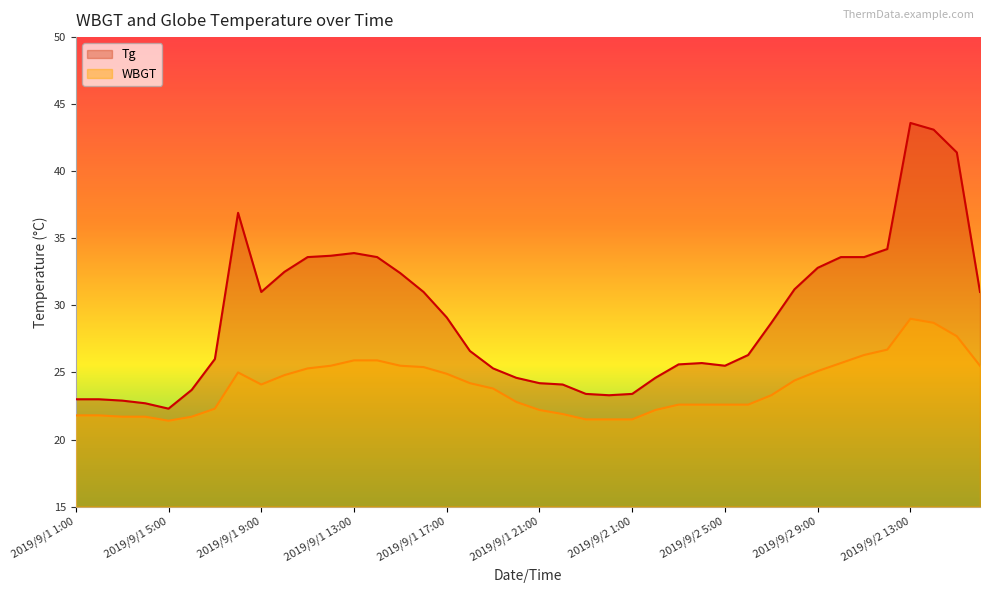

Reading right to left, what are all the values shown in this chart?

Tg: 31.0	41.4	43.1	43.6	34.2	33.6	33.6	32.8	31.2	28.7	26.3	25.5	25.7	25.6	24.6	23.4	23.3	23.4	24.1	24.2	24.6	25.3	26.6	29.1	31.0	32.4	33.6	33.9	33.7	33.6	32.5	31.0	36.9	26.0	23.7	22.3	22.7	22.9	23.0	23.0
WBGT: 25.5	27.7	28.7	29.0	26.7	26.3	25.7	25.1	24.4	23.3	22.6	22.6	22.6	22.6	22.2	21.5	21.5	21.5	21.9	22.2	22.8	23.8	24.2	24.9	25.4	25.5	25.9	25.9	25.5	25.3	24.8	24.1	25.0	22.3	21.7	21.4	21.7	21.7	21.8	21.8